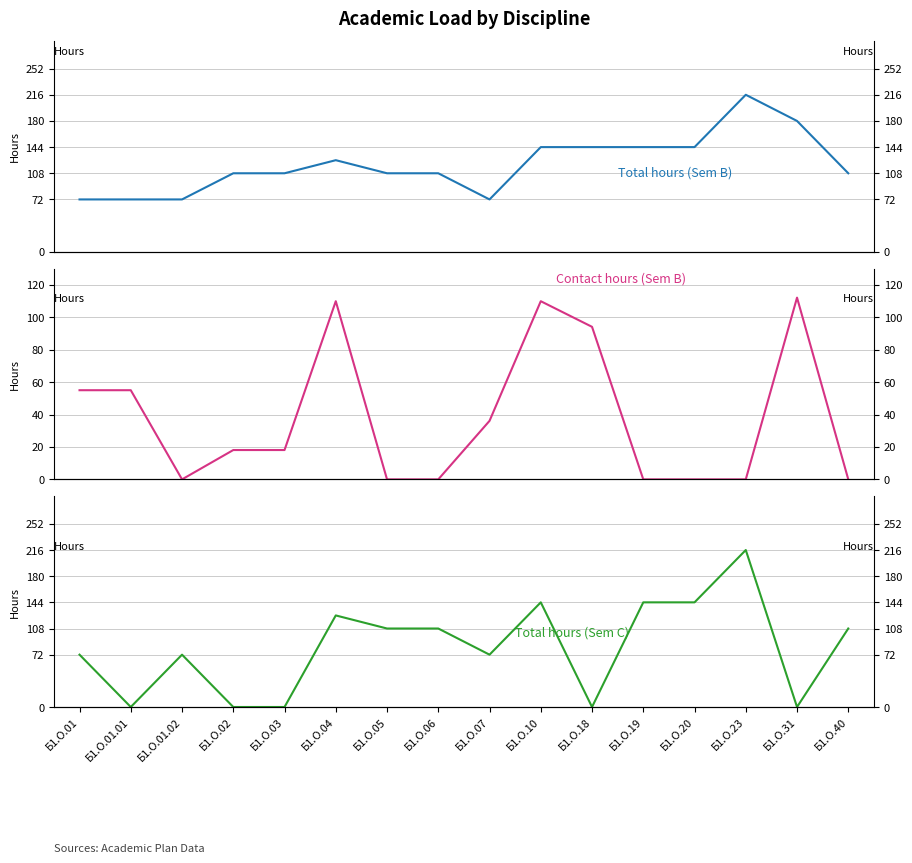

The Total hours (Sem B) series shows 108.0 at Б1.О.40. True or false?

True